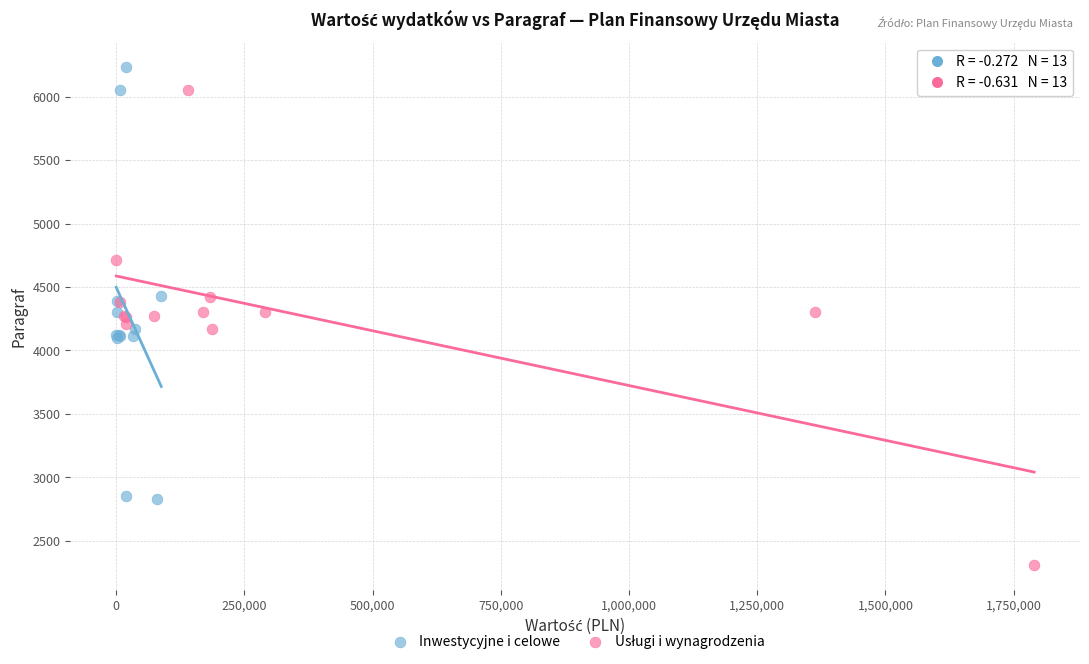

Which series reaches the maximum Y coordinate?

Inwestycyjne i celowe